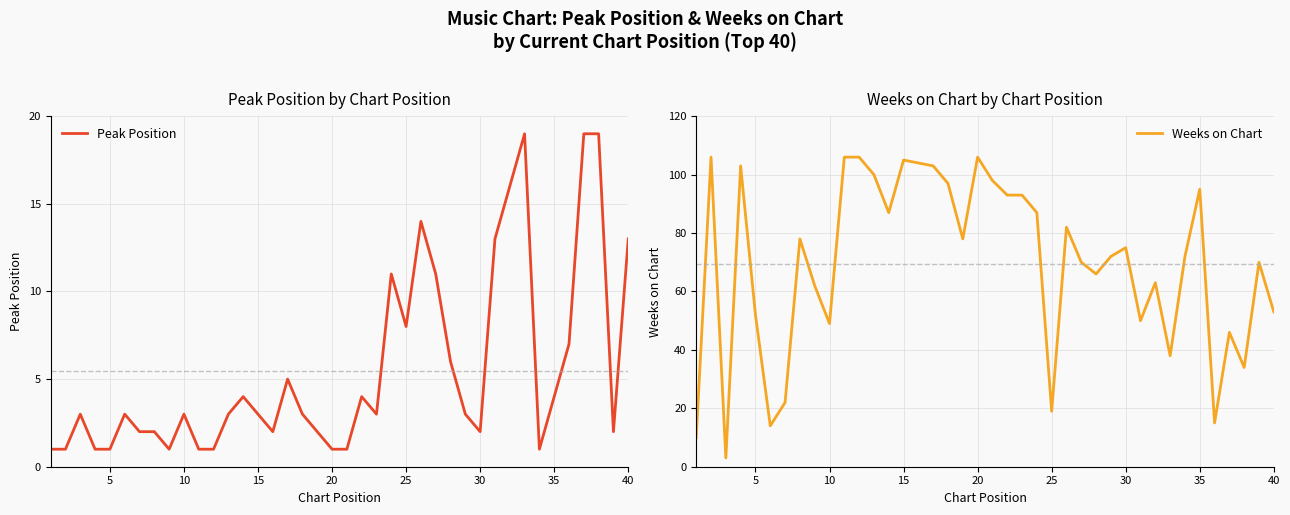

True or false: Weeks on Chart has a value of 106 at 20.

True